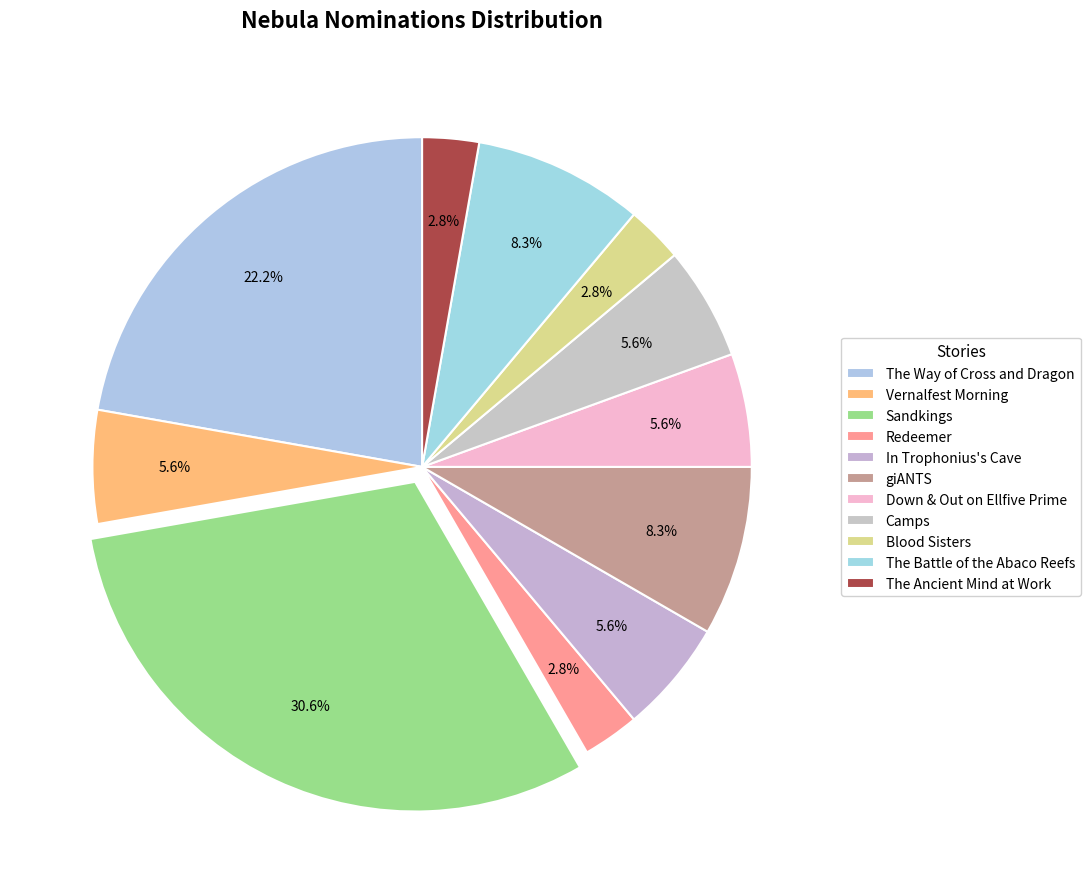

Count the number of slices in the pie.

11